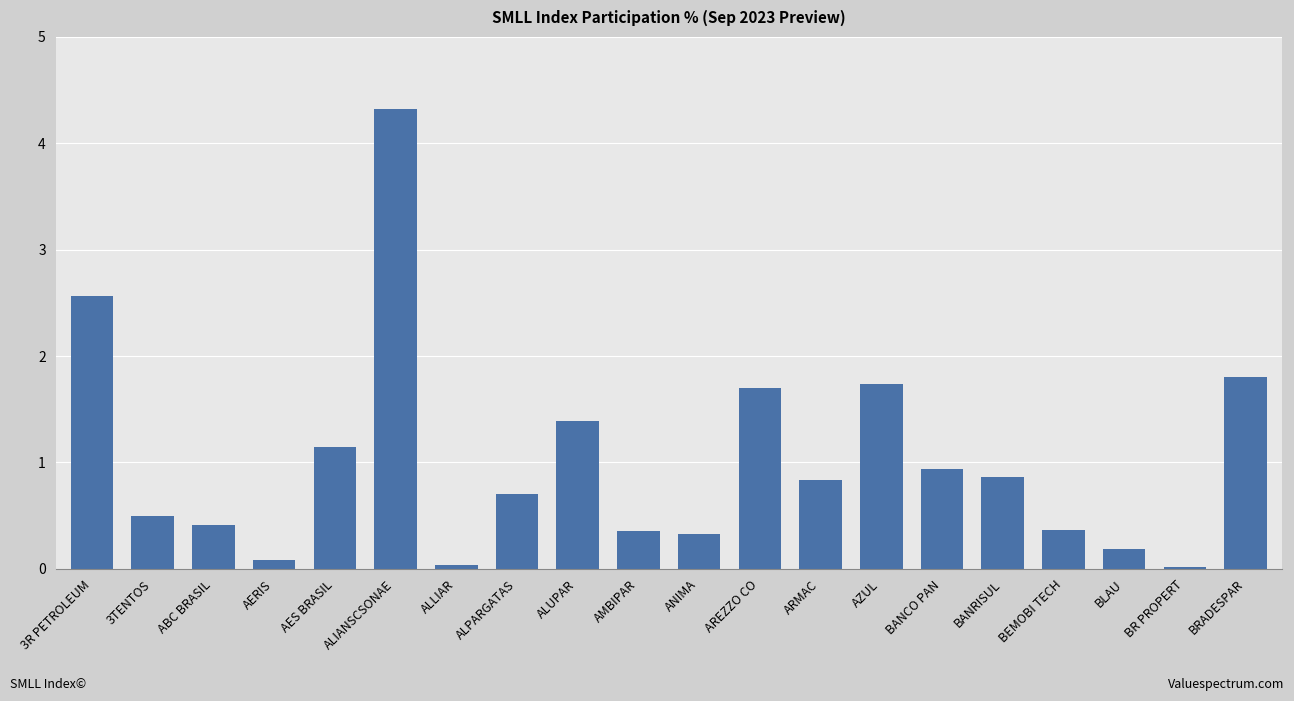

What position from the right is AES BRASIL?

16